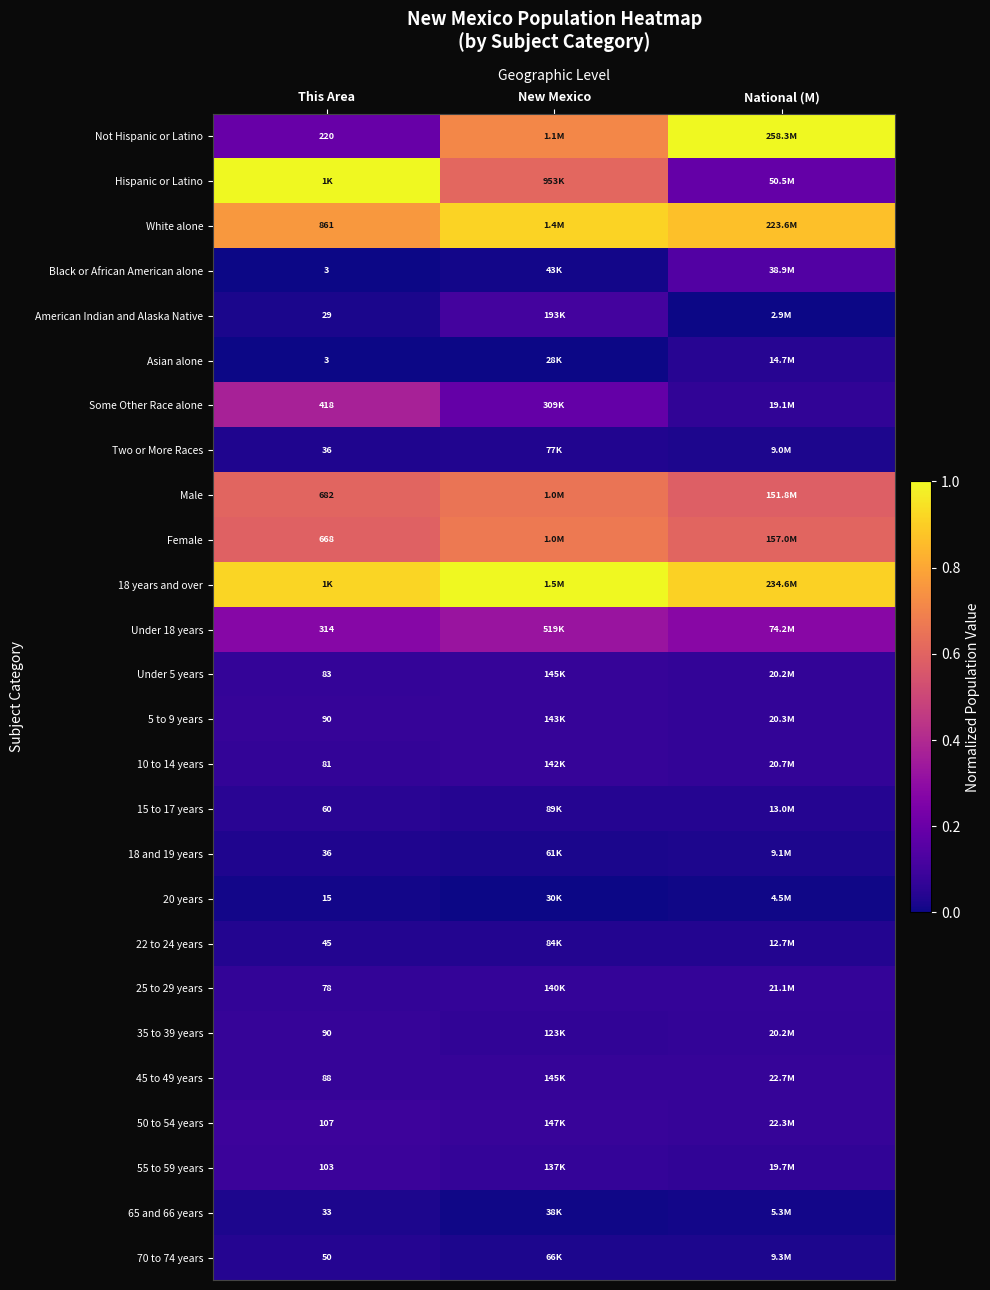

What is the maximum value for Not Hispanic or Latino?

1.0